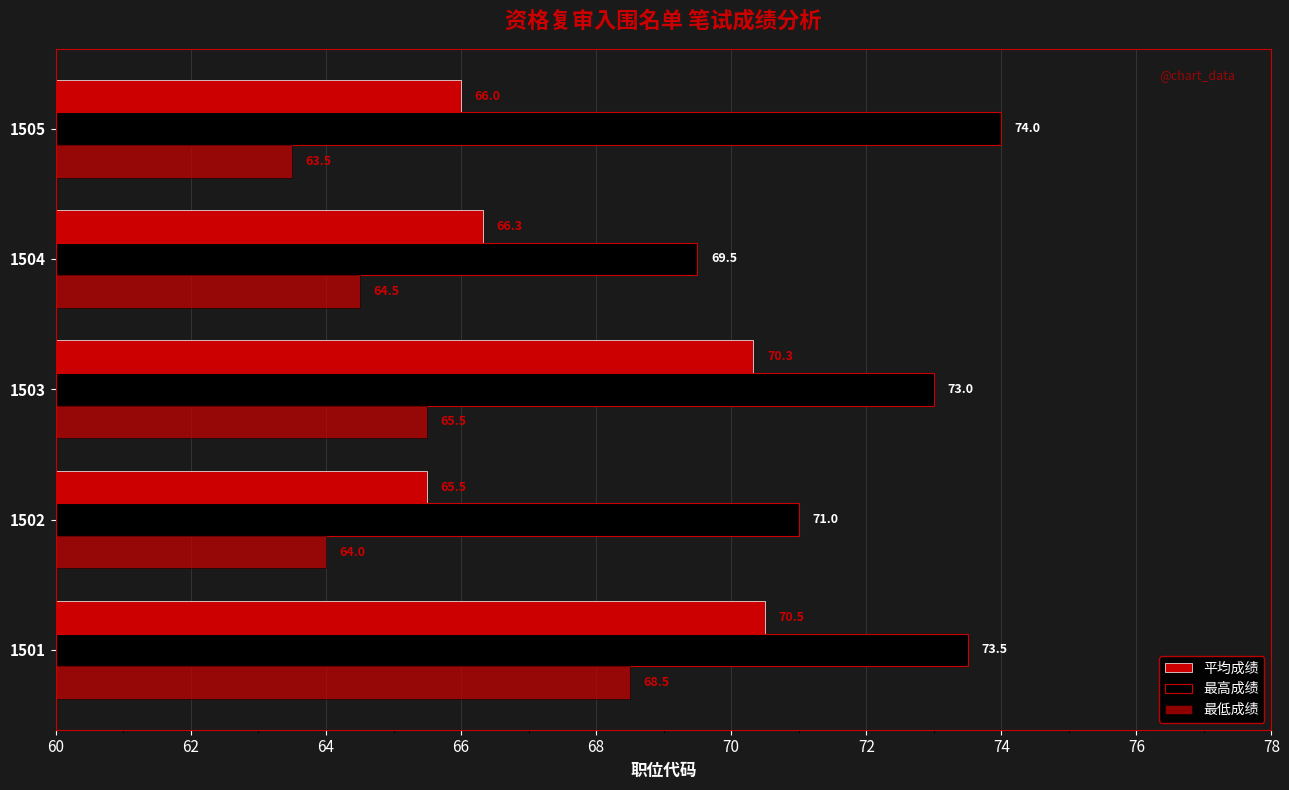

How many categories are shown in the chart?

5